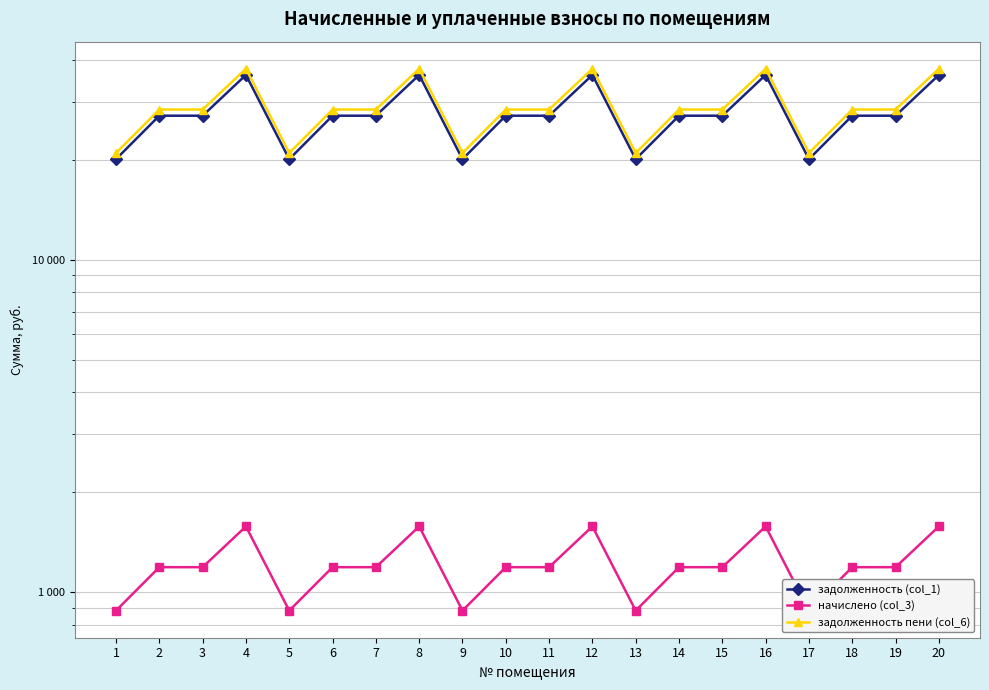

Reading right to left, extract all data points from this chart.

задолженность (col_1): 36116.4	27224.4	27224.4	20143.9	36116.4	27224.4	27224.4	20143.9	36116.4	27224.4	27224.4	20143.9	36116.4	27224.4	27224.4	20143.9	36116.4	27224.4	27224.4	20143.9
начислено (col_3): 1579.2	1190.4	1190.4	880.8	1579.2	1190.4	1190.4	880.8	1579.2	1190.4	1190.4	880.8	1579.2	1190.4	1190.4	880.8	1579.2	1190.4	1190.4	880.8
задолженность пени (col_6): 37695.6	28414.8	28414.8	21024.7	37695.6	28414.8	28414.8	21024.7	37695.6	28414.8	28414.8	21024.7	37695.6	28414.8	28414.8	21024.7	37695.6	28414.8	28414.8	21024.7